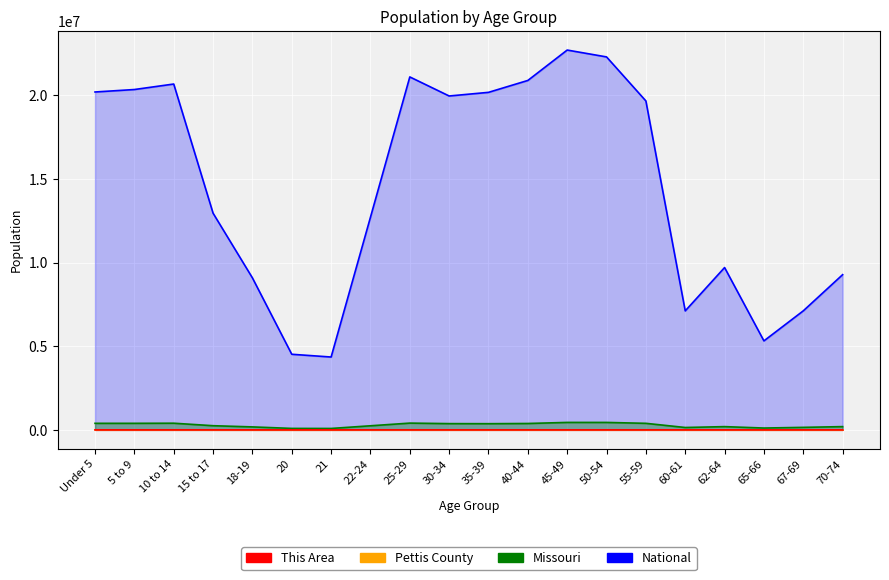

Which series changed the most between 15 to 17 and 55-59?

National